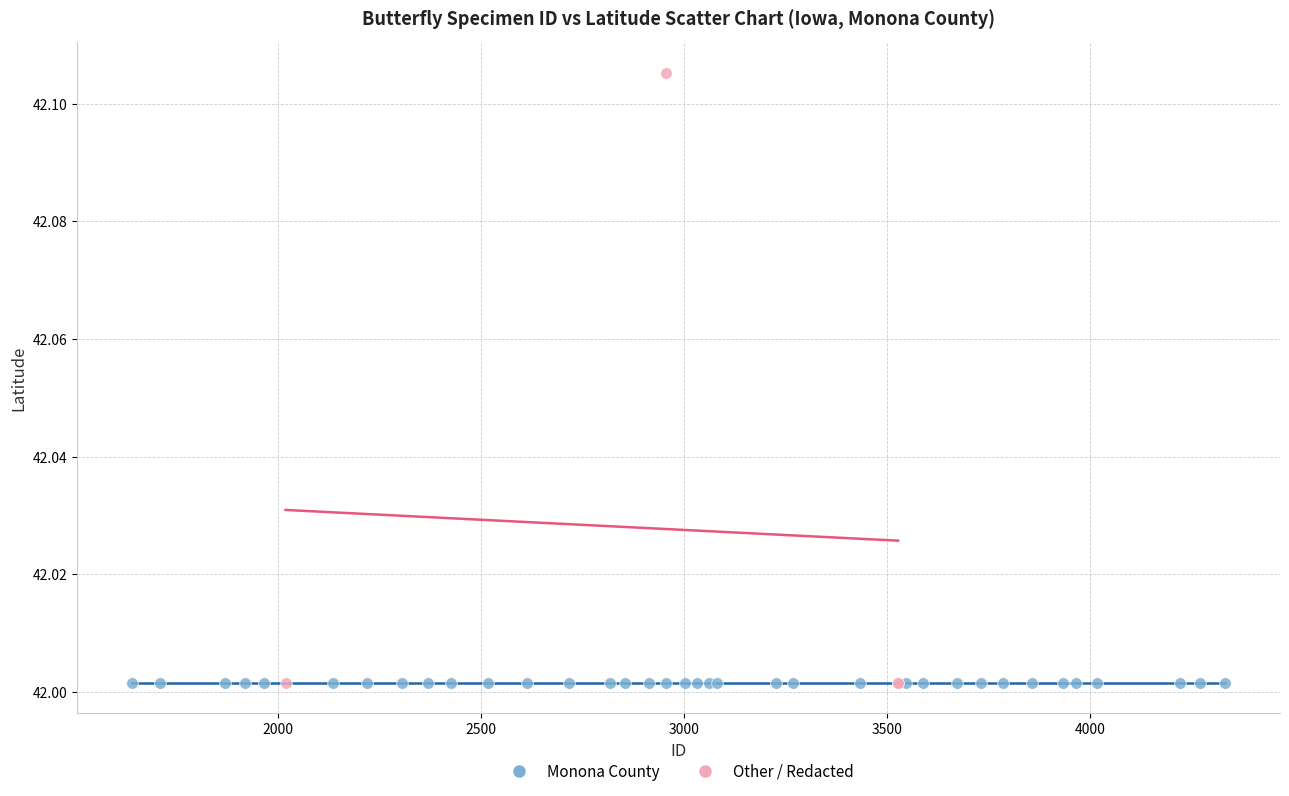

Which series reaches the maximum Y coordinate?

Other / Redacted